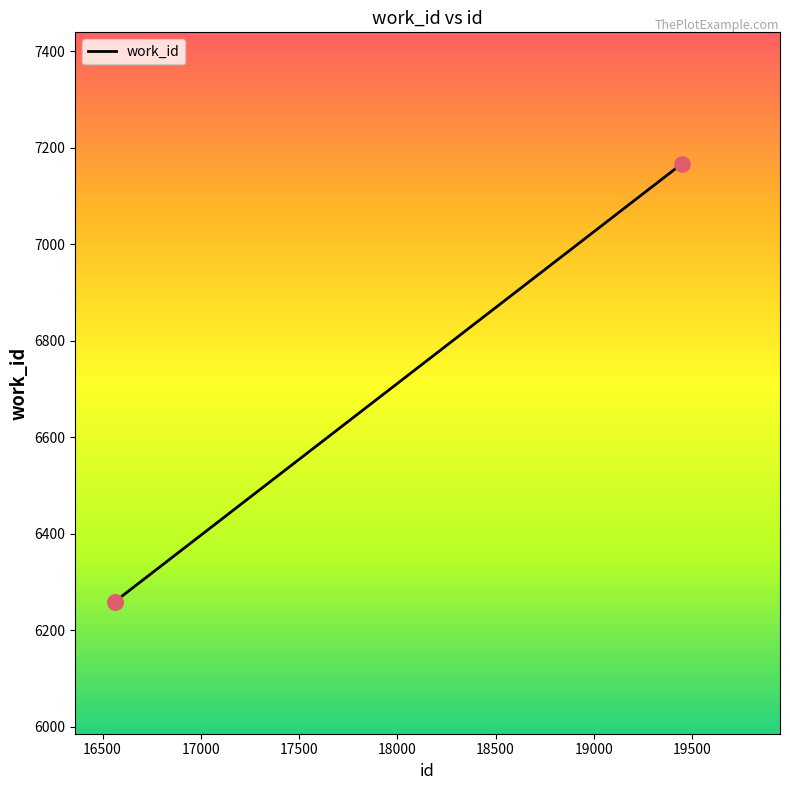

What is the difference between the maximum and minimum values?

909